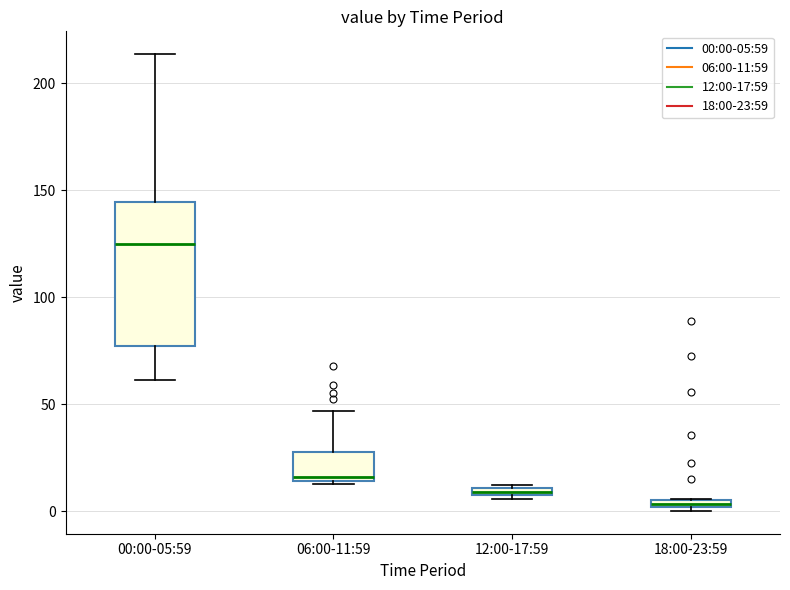

Where does the median line of the box for 00:00-05:59 sit on the y-axis? The values are not printed on the chart, so give them approximately, as read against the axis.

125